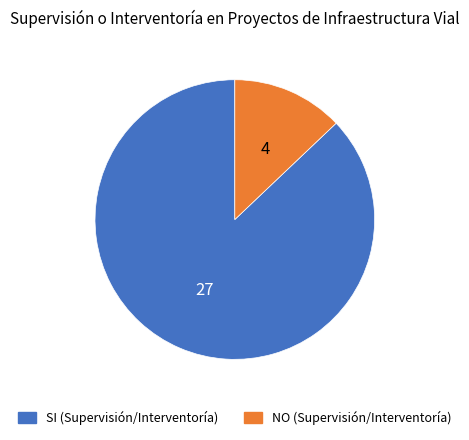

How many slices are in this pie chart?

2